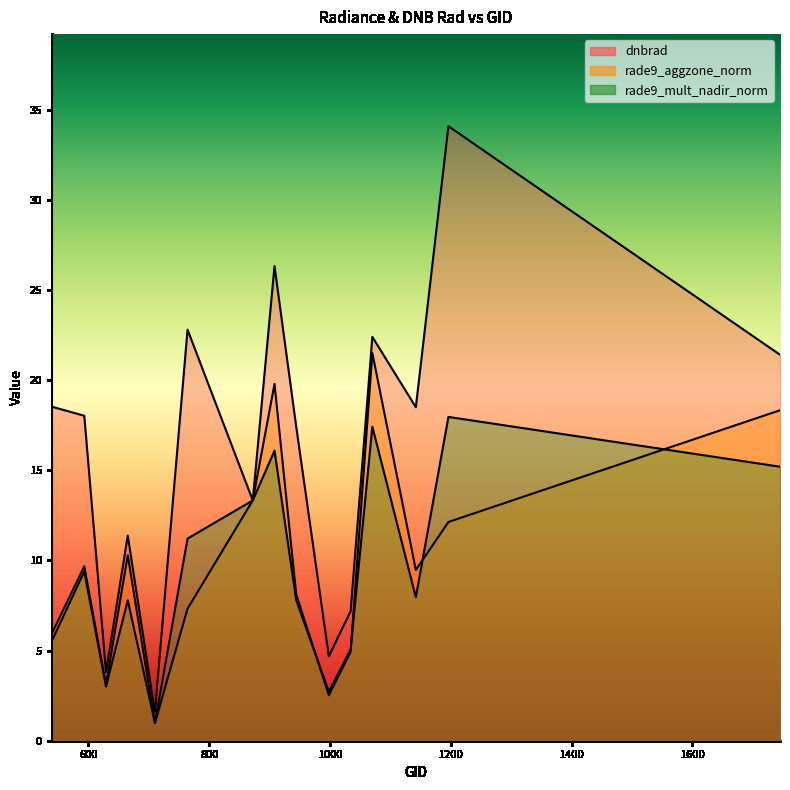

What is the total value across all series at 539?

30.0